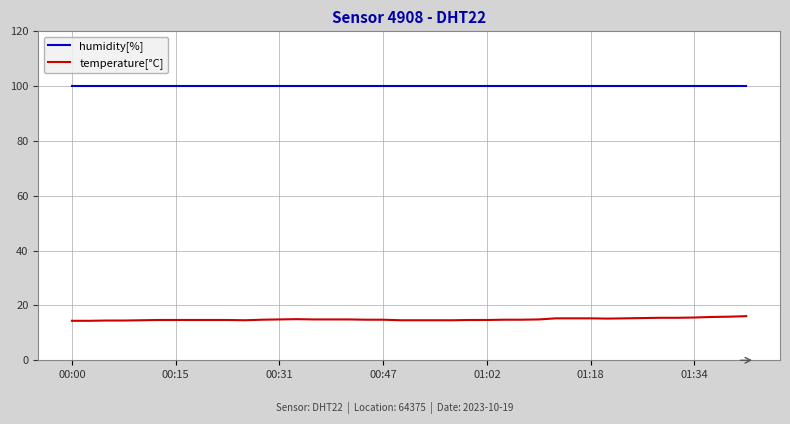

What is the difference between the maximum and minimum values in the temperature[°C] series?

1.7